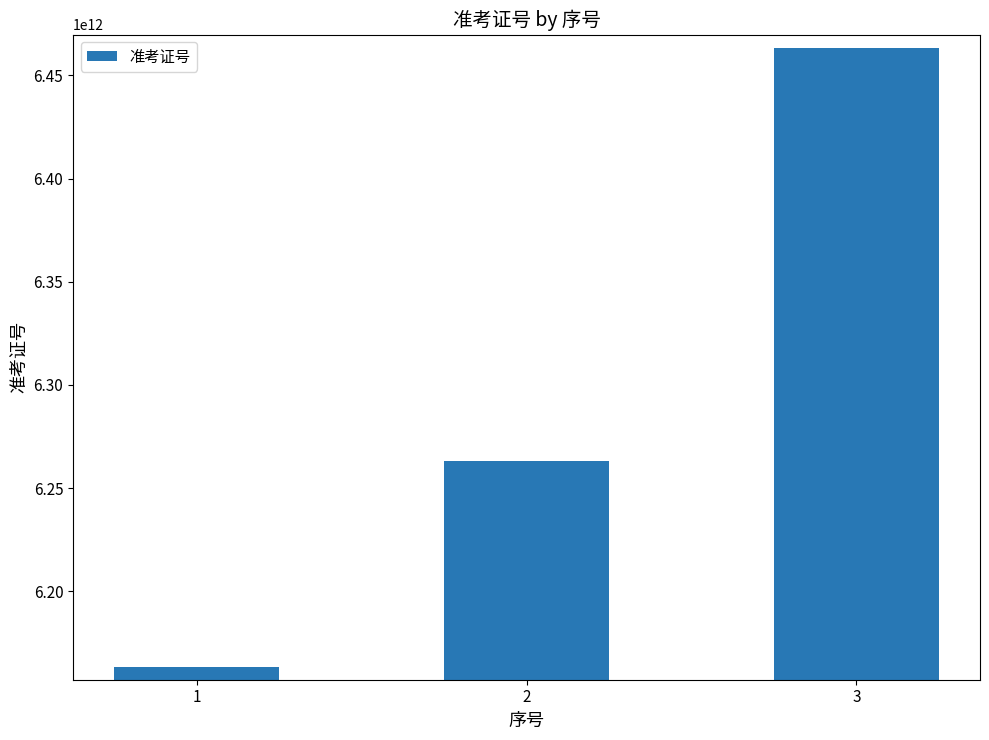

How many values are below 6263280103109?

1